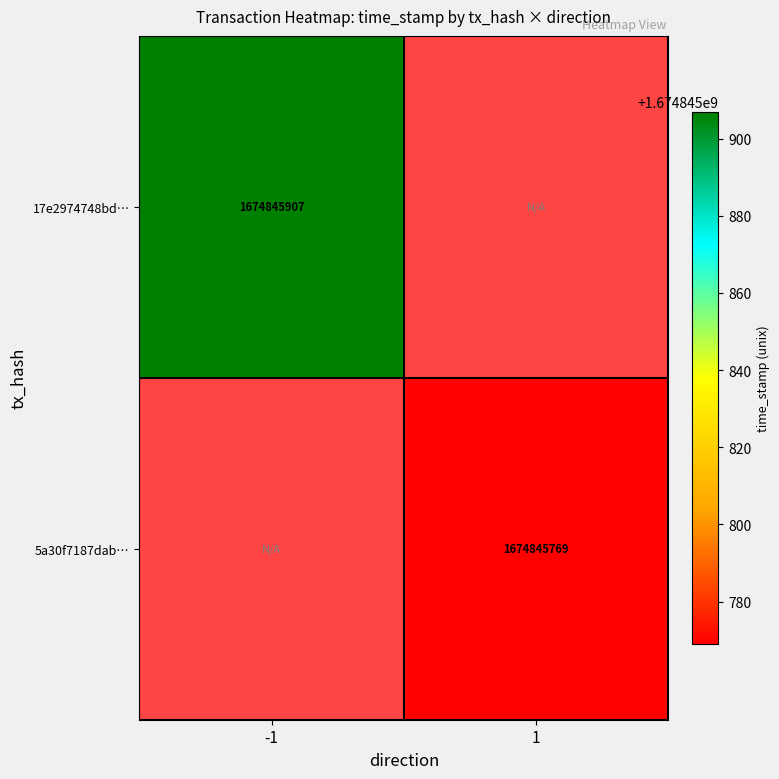

Rank the series by their maximum value, from highest to lowest.

17e2974748bdb33537cea19b63f1a7ac0151e47, 5a30f7187dabf3355de2e783aaa6b77bd4a60bc